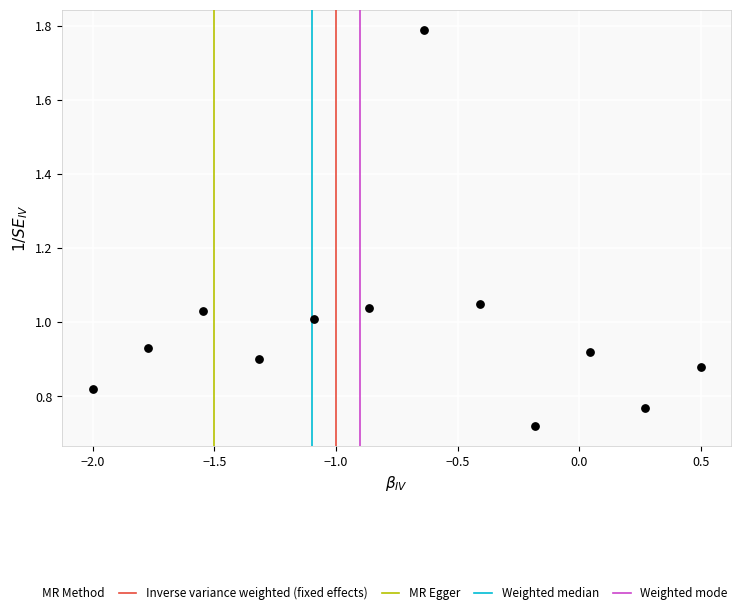

What is the range of X values (max minus min)?

2.5